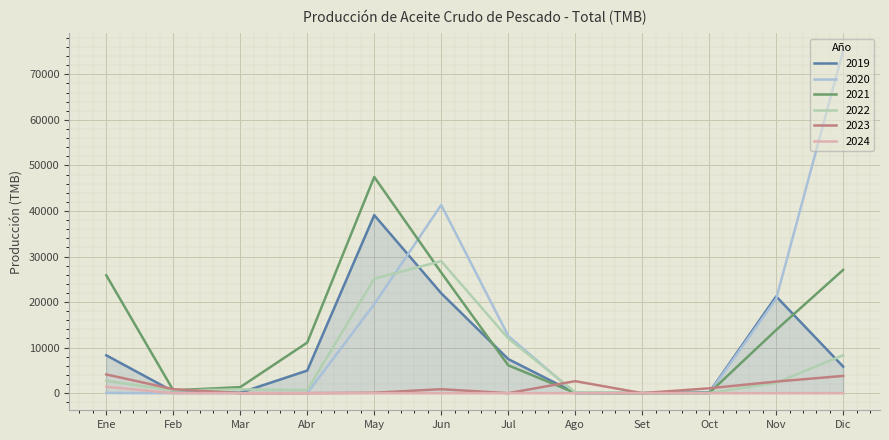

Is it true that 2023 equals 1060.3 at Oct?

True